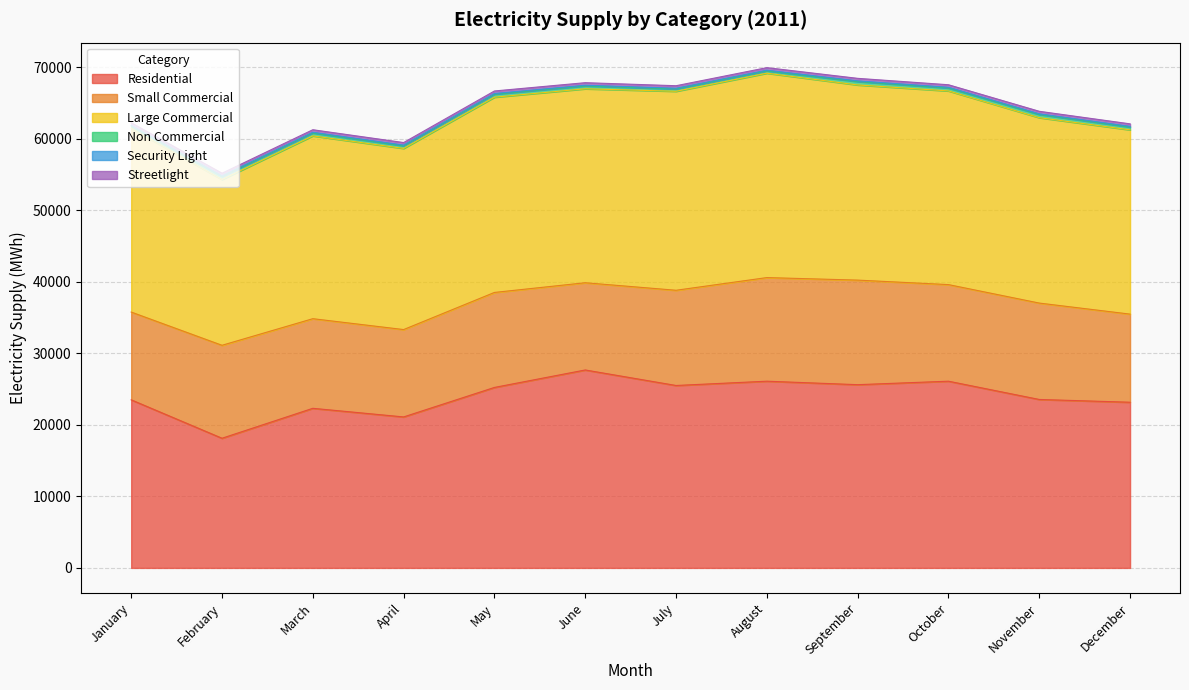

The value of Streetlight at August is 352.4. True or false?

True